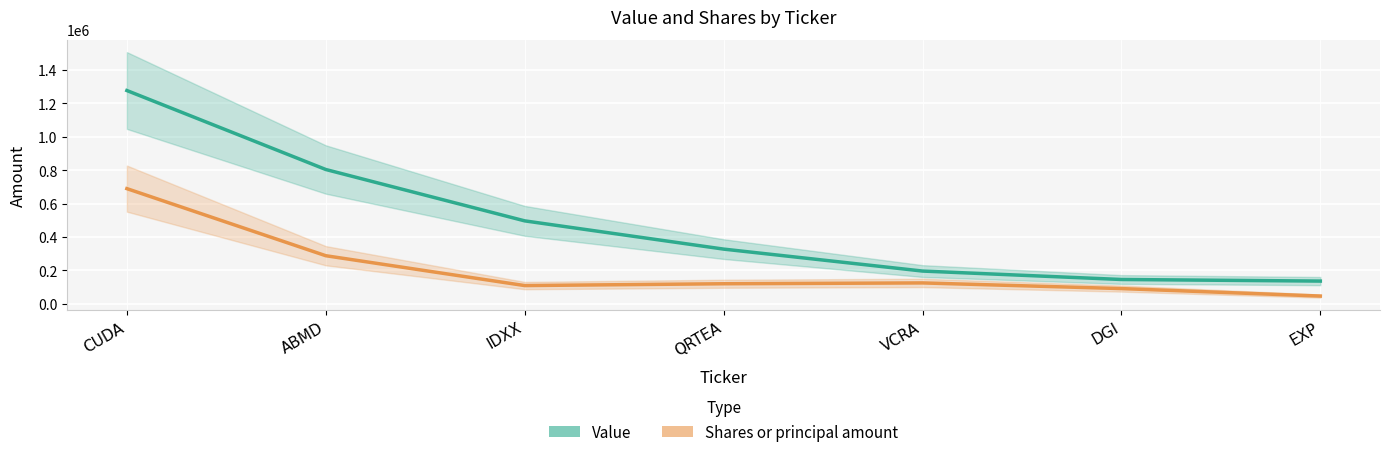

True or false: Shares or principal amount and Value cross at least once.

False